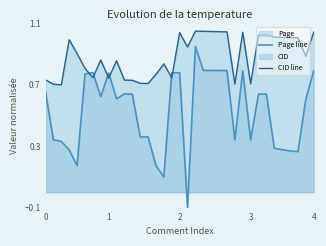

True or false: CID line has more than 2 points higher than both neighbors.

True